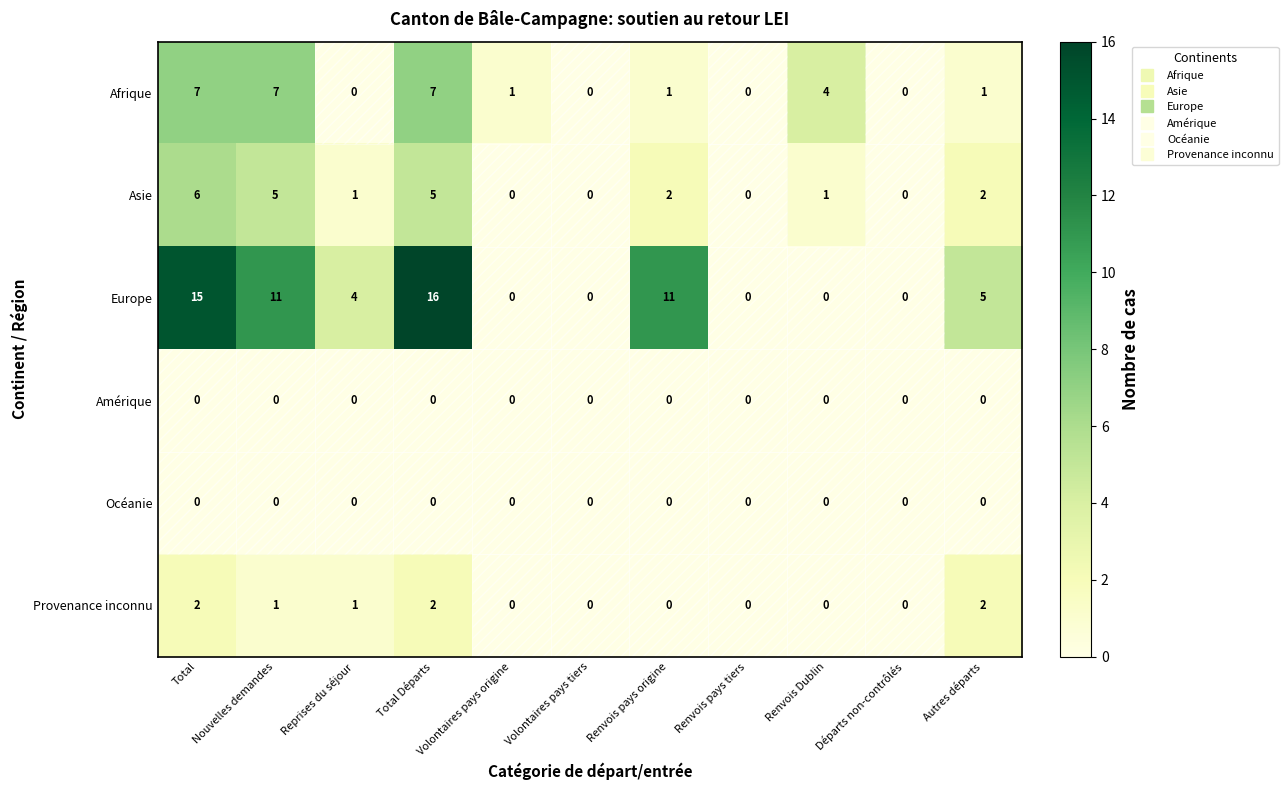

Count the Europe values in the range 0 to 11.

9